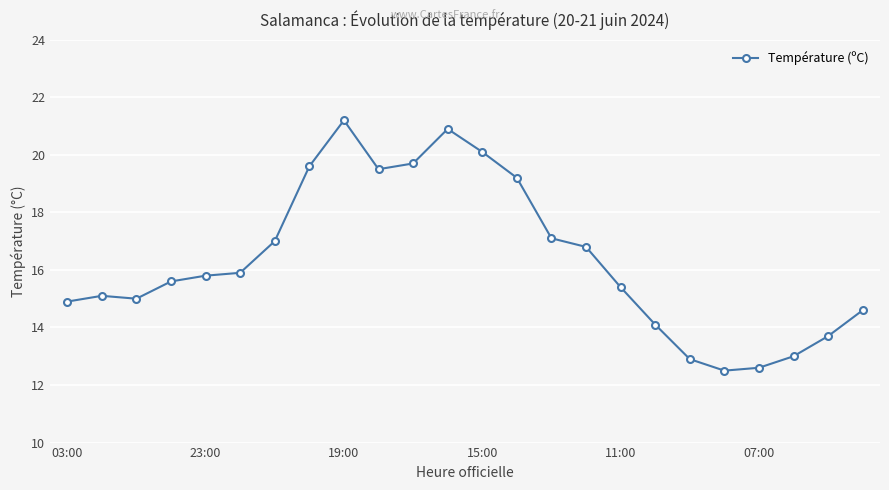

What is the smallest value displayed?

12.5